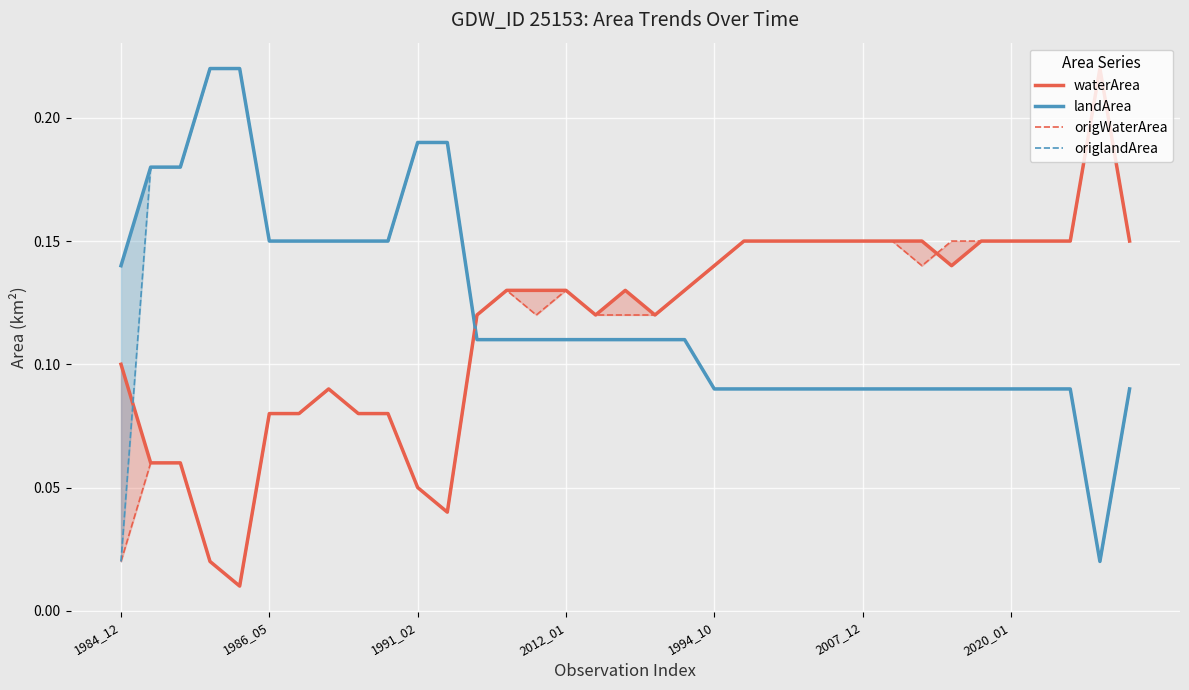

True or false: origlandArea and landArea cross at least once.

False